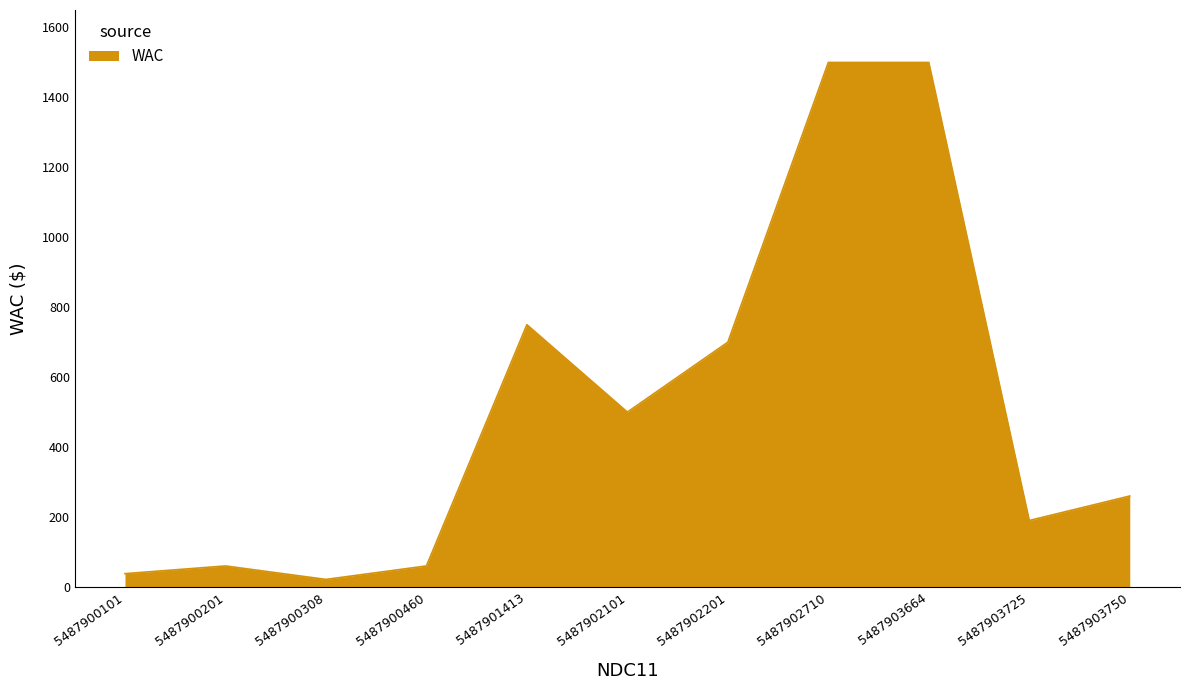

Between 5487902710 and 5487900308, which is larger?

5487902710